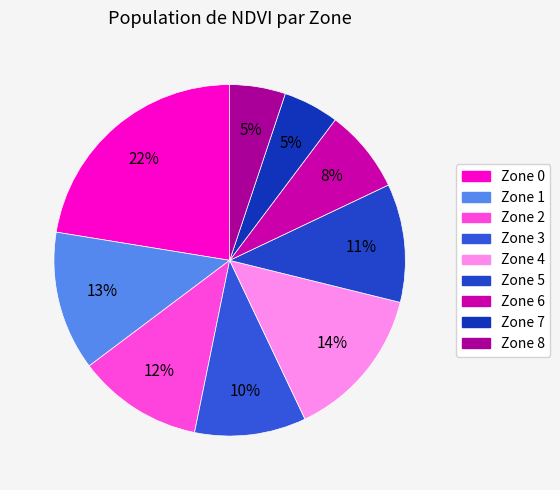

How many segments does this pie chart have?

9